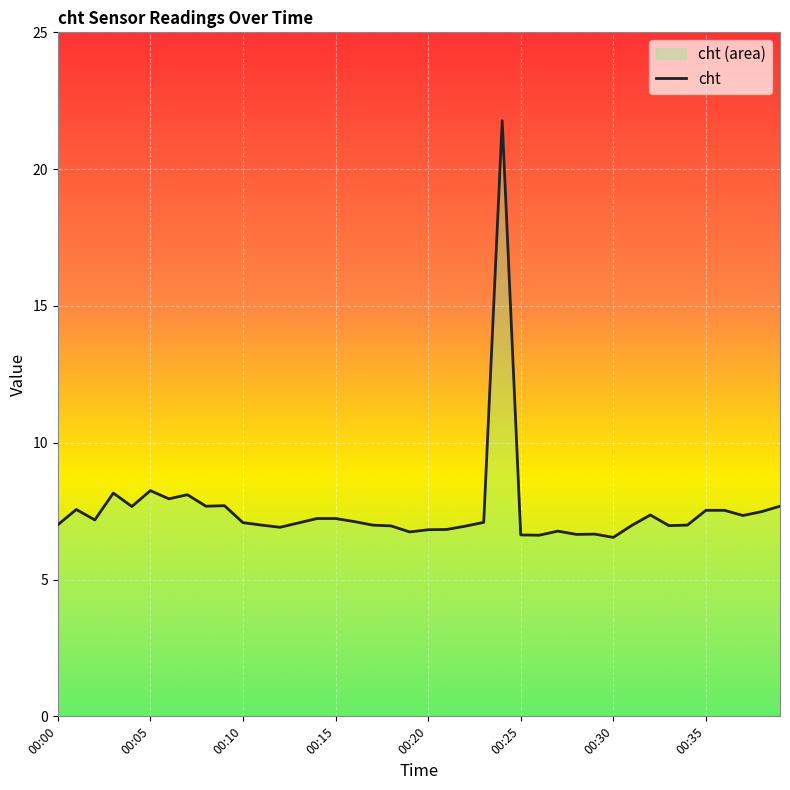

Reading right to left, list all the values displayed in this chart.

00:39=7.7	00:38=7.5	00:37=7.3	00:36=7.5	00:35=7.5	00:34=7.0	00:33=7.0	00:32=7.4	00:31=7.0	00:30=6.5	00:29=6.7	00:28=6.7	00:27=6.8	00:26=6.6	00:25=6.6	00:24=21.8	00:23=7.1	00:22=7.0	00:21=6.8	00:20=6.8	00:19=6.7	00:18=7.0	00:17=7.0	00:16=7.1	00:15=7.2	00:14=7.2	00:13=7.1	00:12=6.9	00:11=7.0	00:10=7.1	00:09=7.7	00:08=7.7	00:07=8.1	00:06=8.0	00:05=8.2	00:04=7.7	00:03=8.2	00:02=7.2	00:01=7.6	00:00=7.0